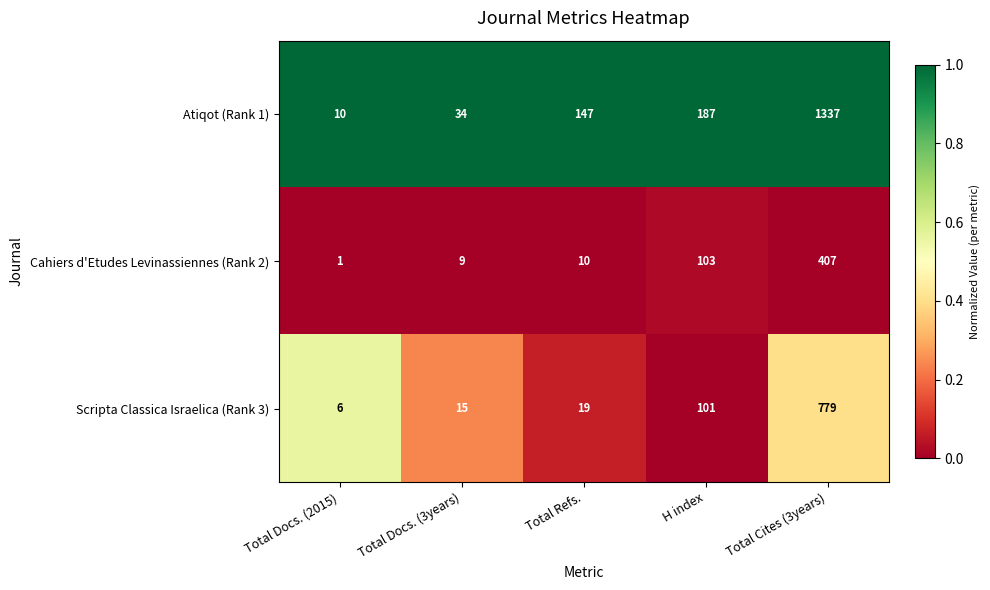

Which series has the widest spread of values?

Atiqot (Rank 1)